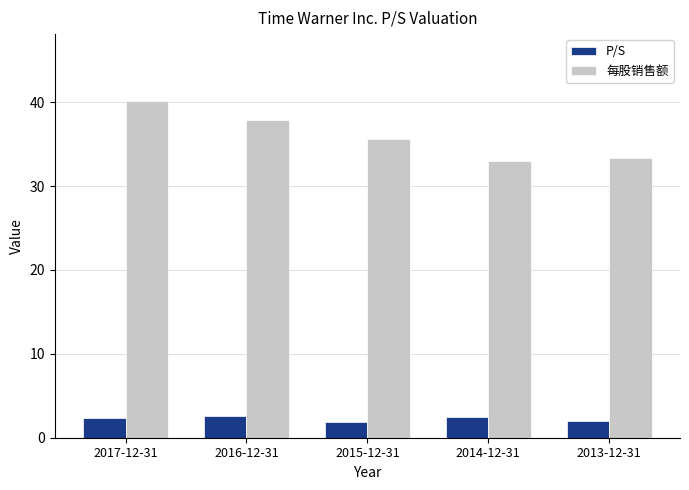

Which series has the largest range (max minus min)?

每股销售额